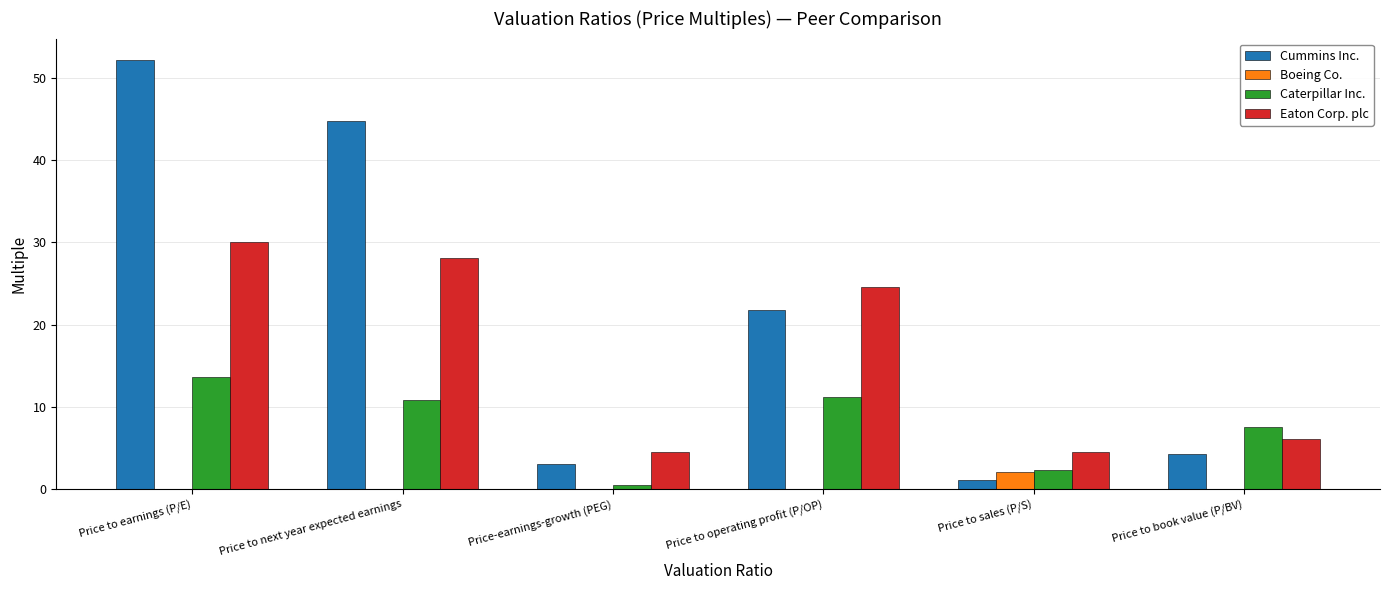

Count the number of categories in the chart.

6